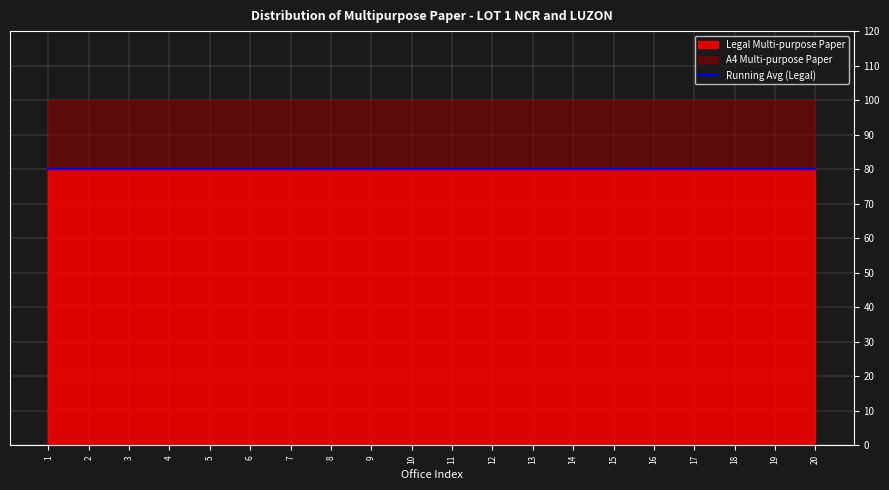

What is the value of the A4 Multi-purpose Paper point at the 16th from the left?

20